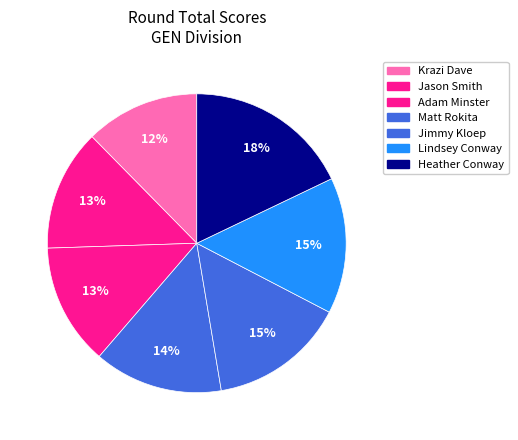

Count the number of slices in the pie.

7